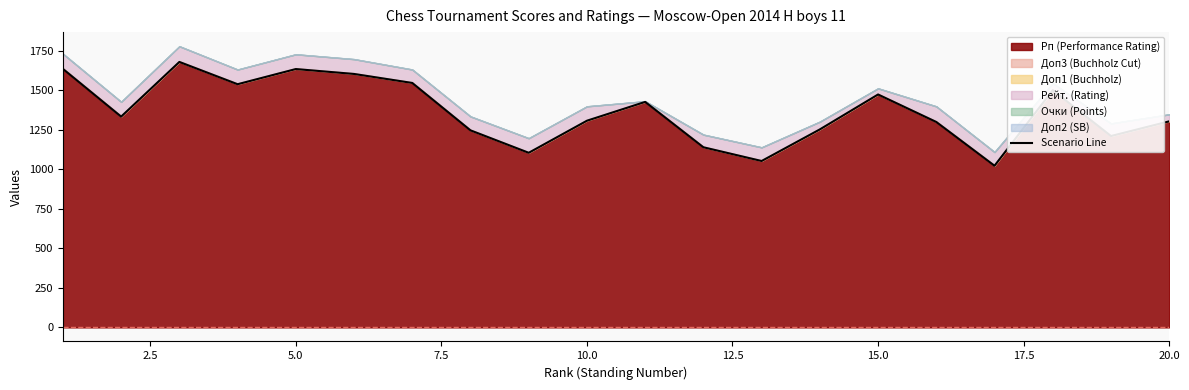

What is the maximum value for Рп (Performance Rating)?

1680